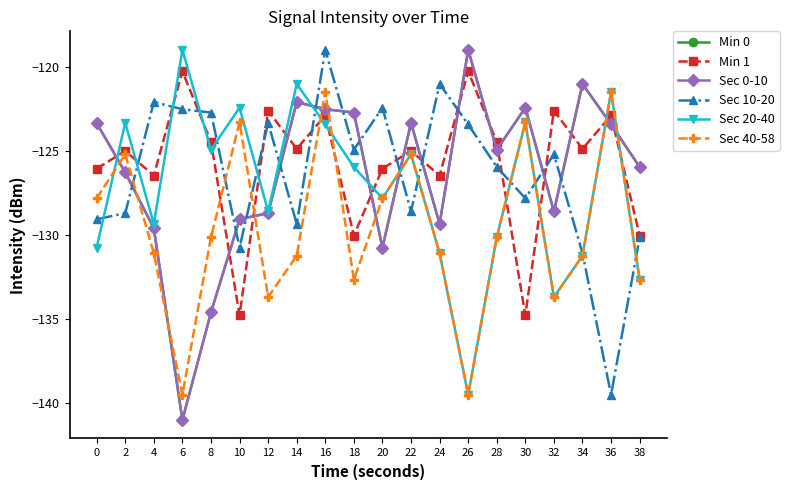

How many lines are shown in the chart?

6